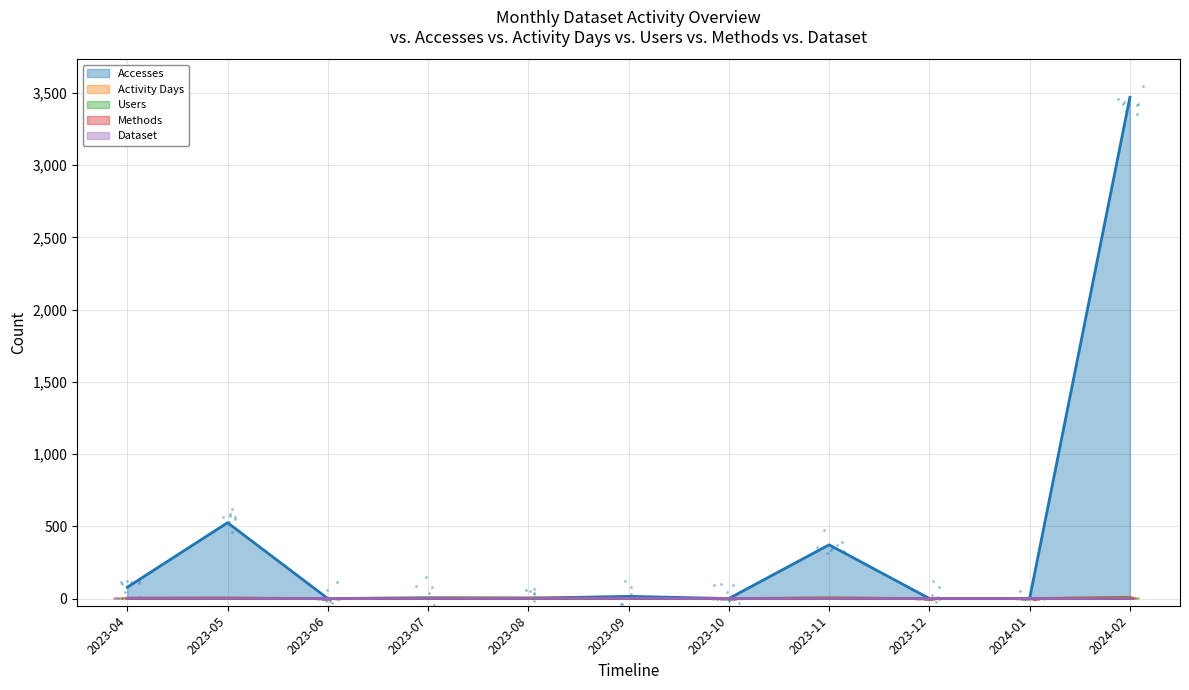

Which series has the largest total across all categories?

Accesses